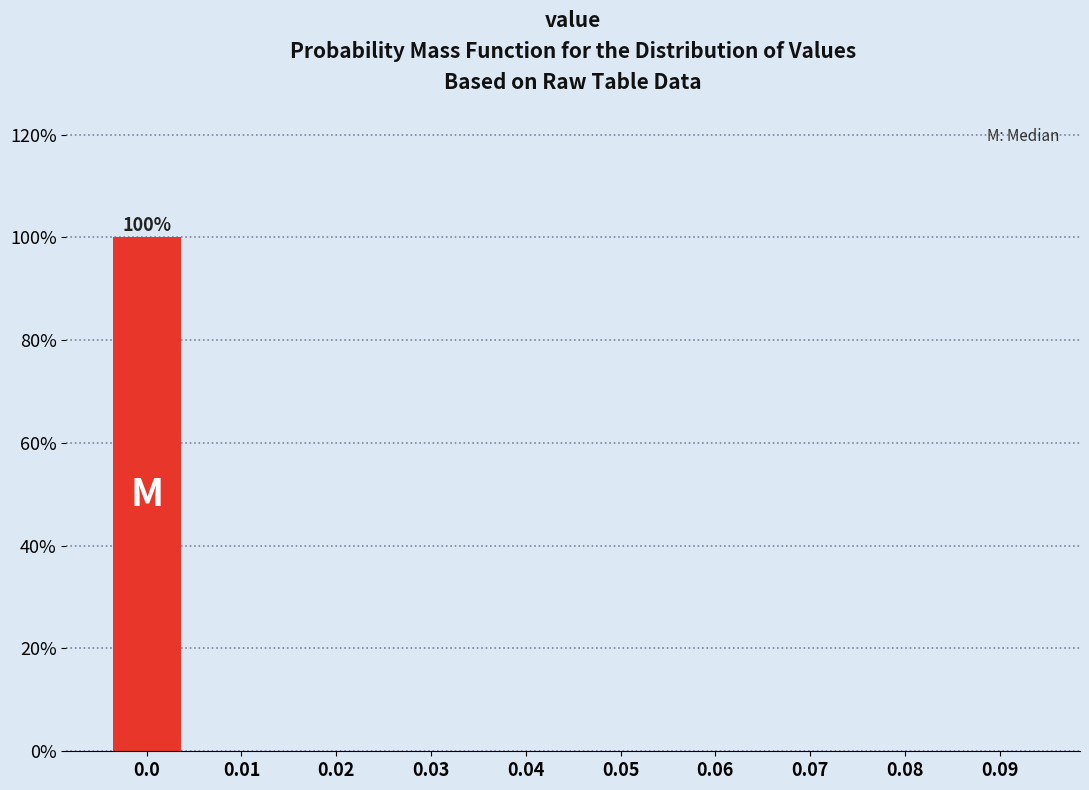

Reading left to right, what are all the values shown in this chart?

0.0=100	0.01=0	0.02=0	0.03=0	0.04=0	0.05=0	0.06=0	0.07=0	0.08=0	0.09=0